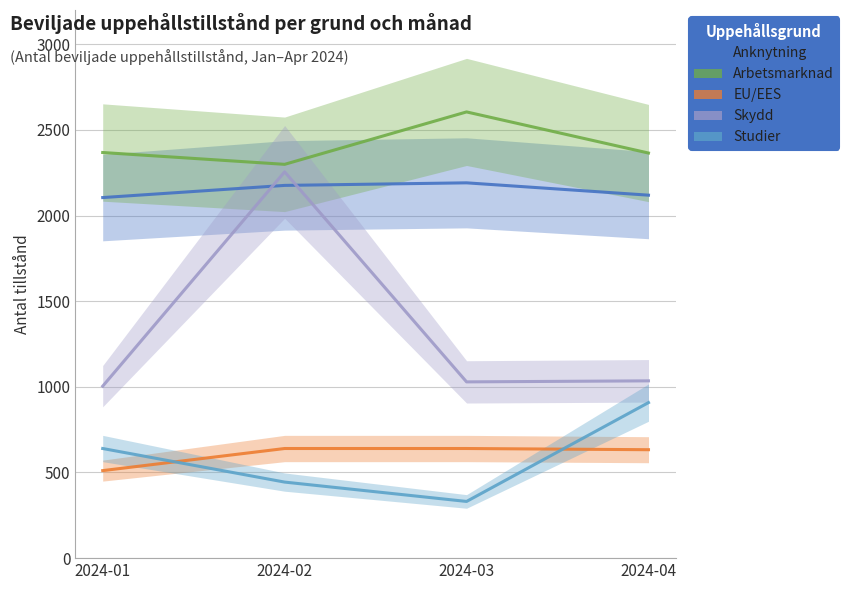

How many values in the Skydd series exceed 1035?

1